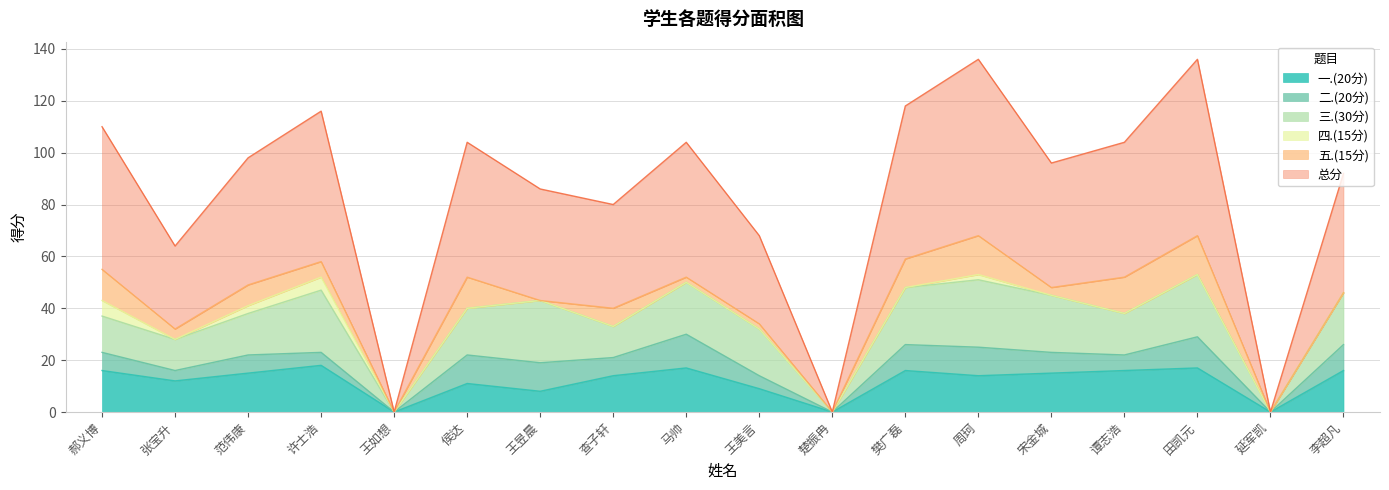

True or false: 四.(15分) and 一.(20分) cross at least once.

False